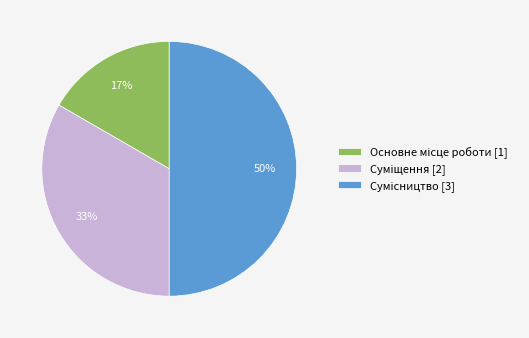

To the nearest percent, what is the difference between the largest and smallest slice percentages?

33%